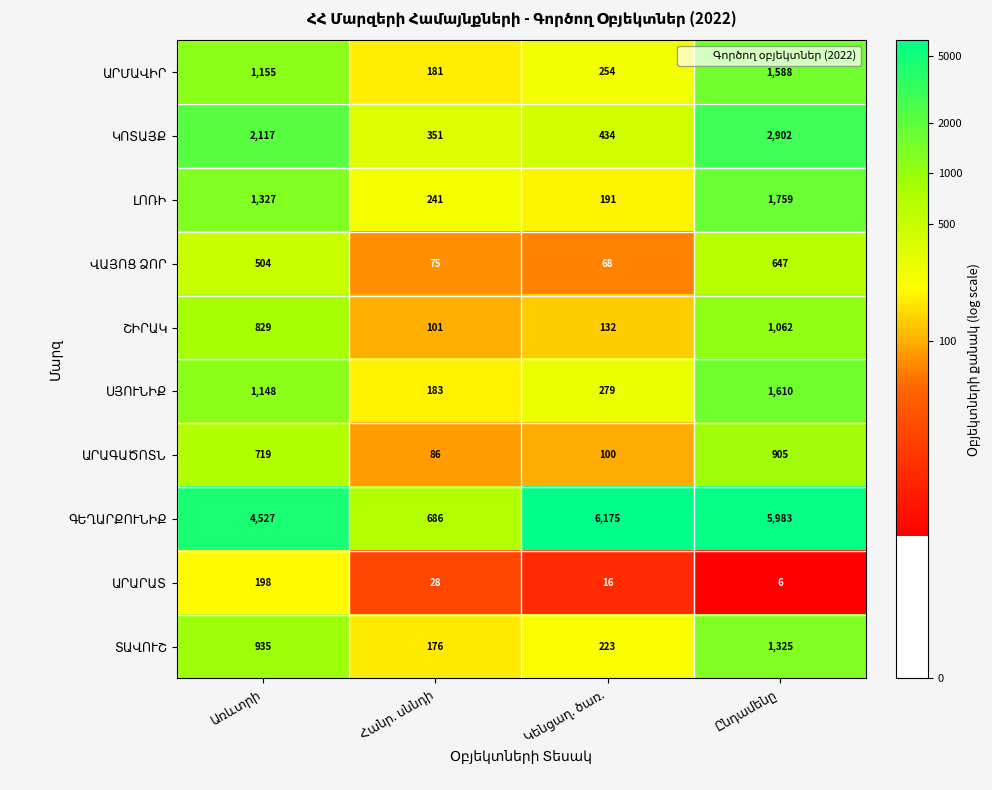

What is the smallest value displayed?

6